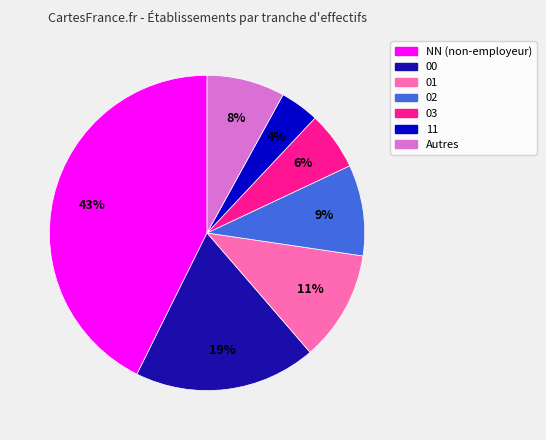

Which slice is the largest?

NN (non-employeur)